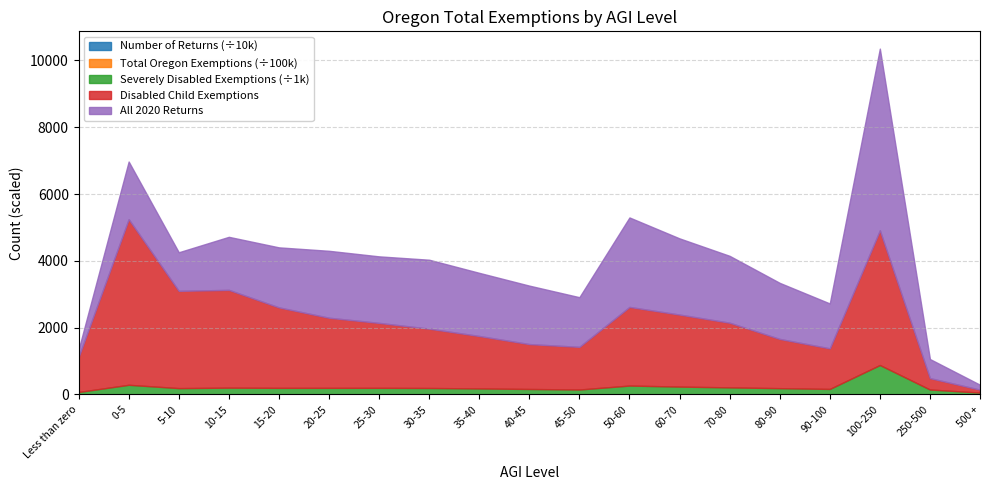

True or false: Severely Disabled Exemptions and Total Oregon Exemptions intersect in this chart.

False